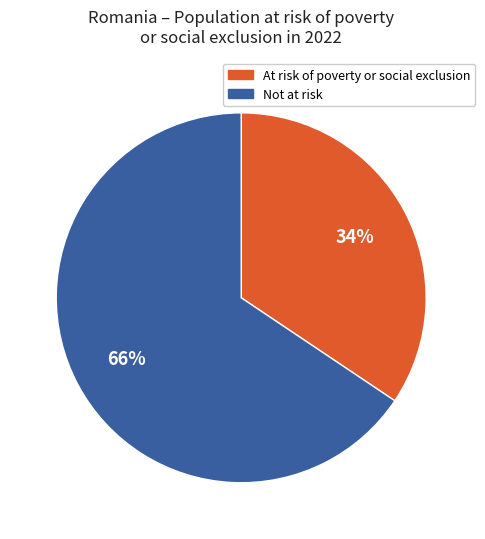

Is there a majority slice in this chart?

Yes